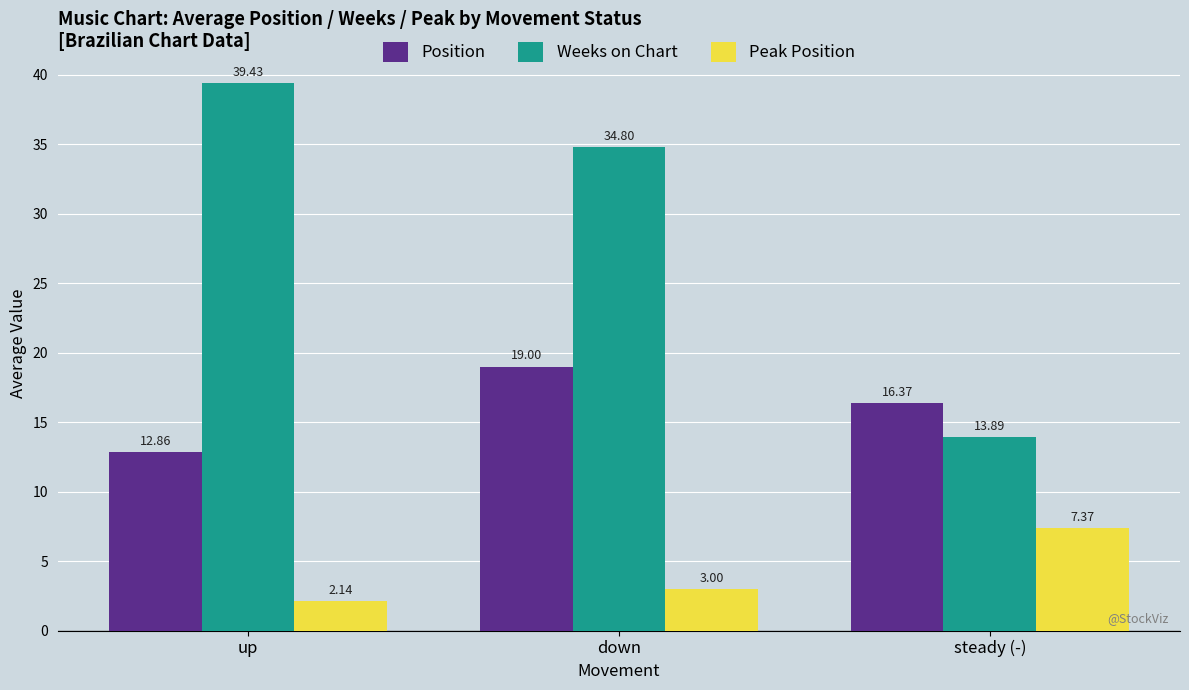

Which series has the largest total across all categories?

Weeks on Chart